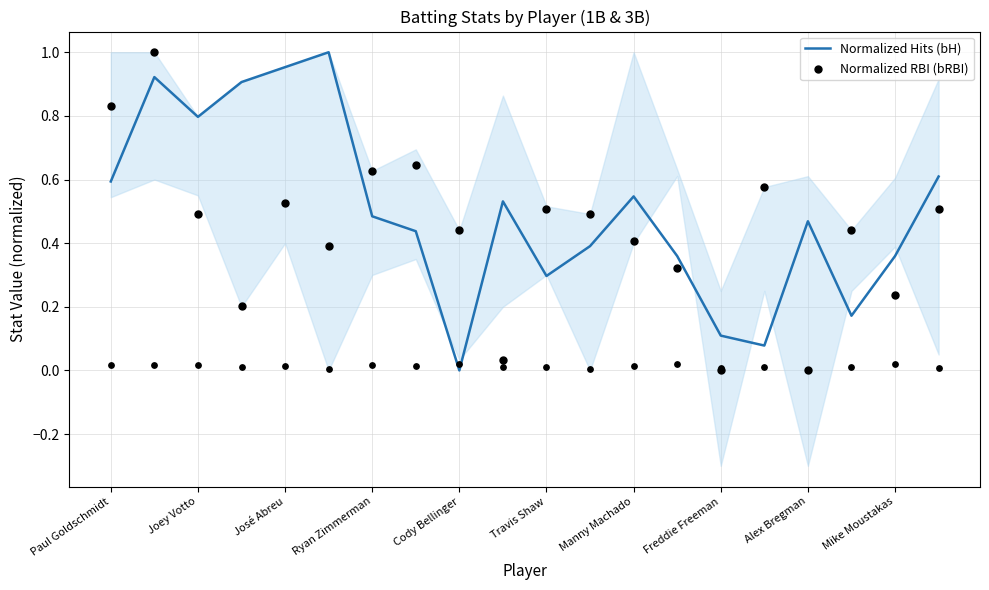

At how many categories does at least one series exceed 0?

20